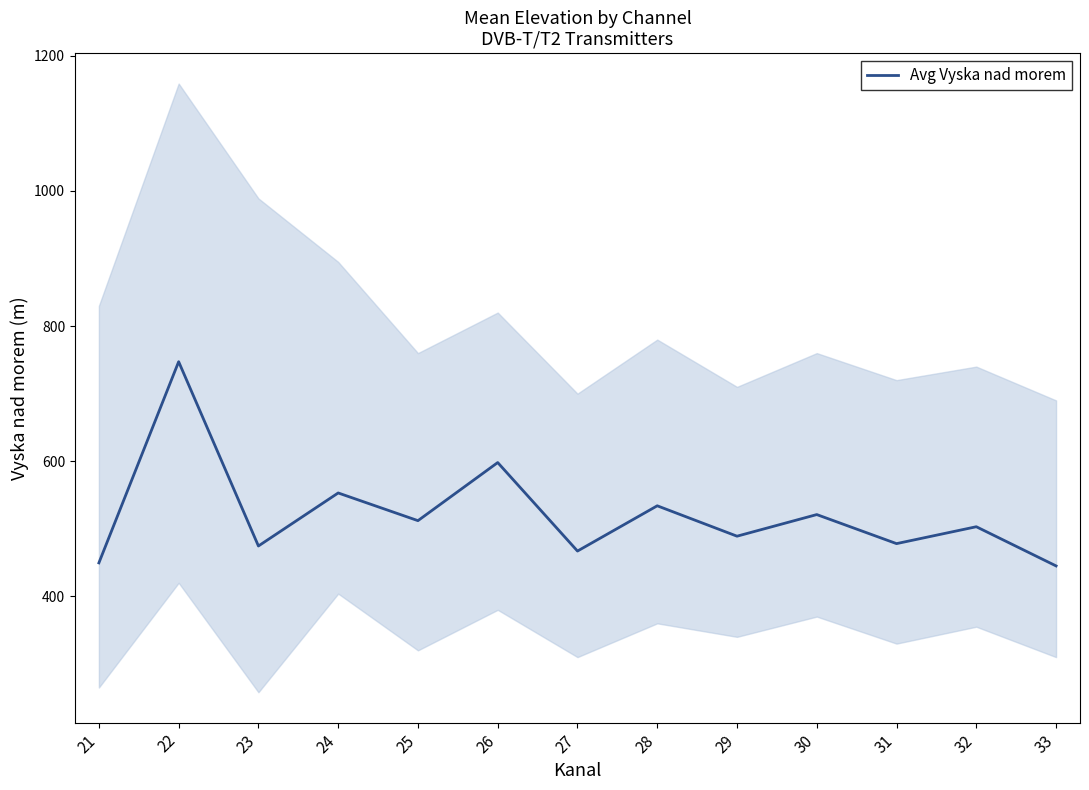

True or false: the data shows 503.0 at 32.

True